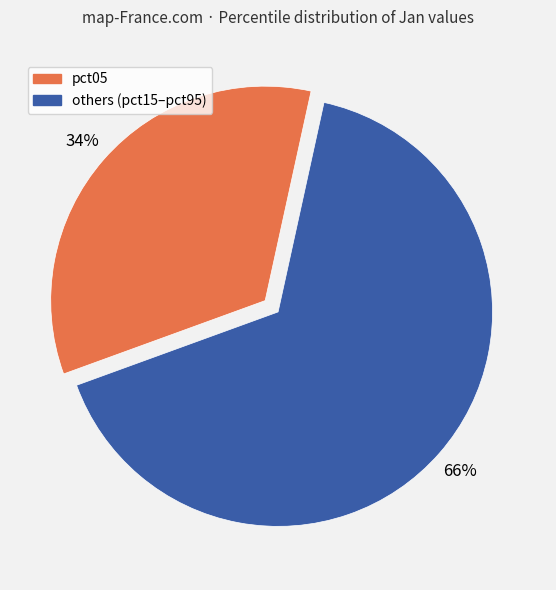

To the nearest percent, what is the average slice percentage?

50%